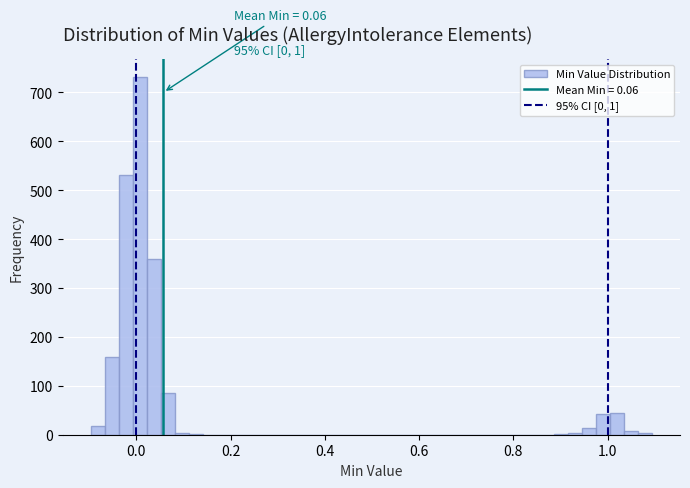

Read against the x-axis, roughly where is the centre of the tallest bar?

0.00